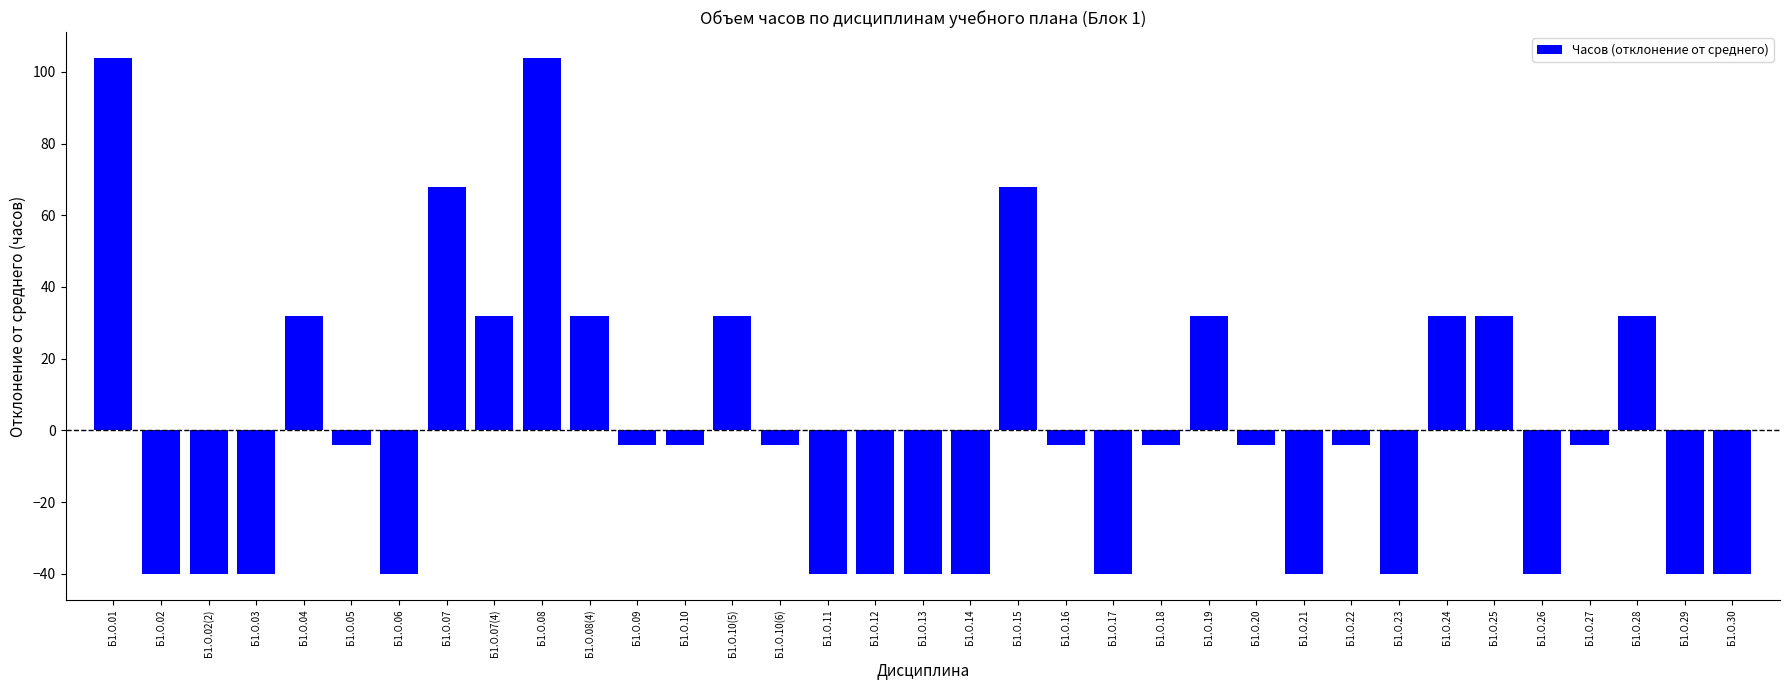

What is the maximum value shown in the chart?

103.9